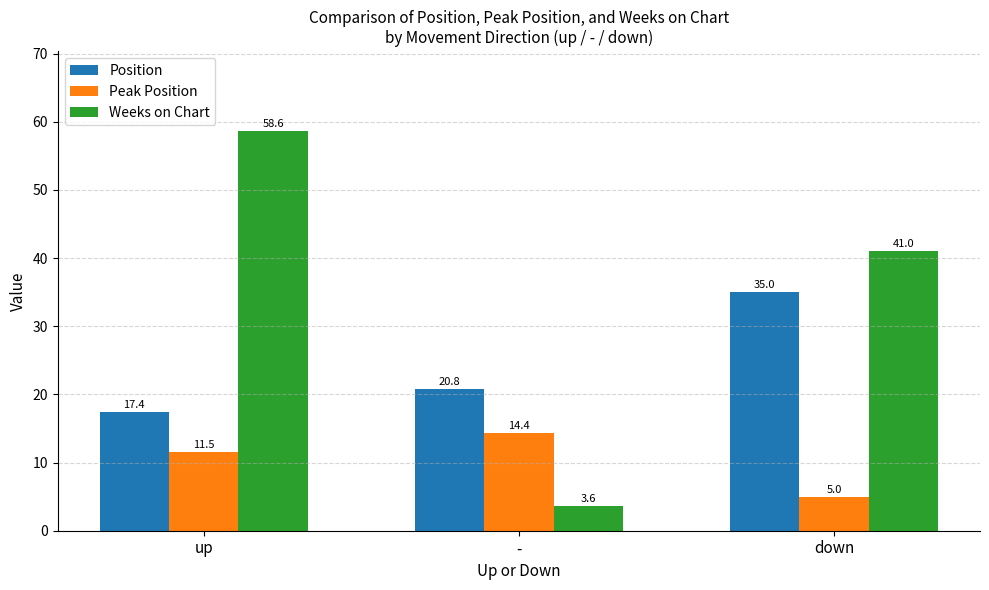

What are all the series names shown in the legend?

Position, Peak Position, Weeks on Chart